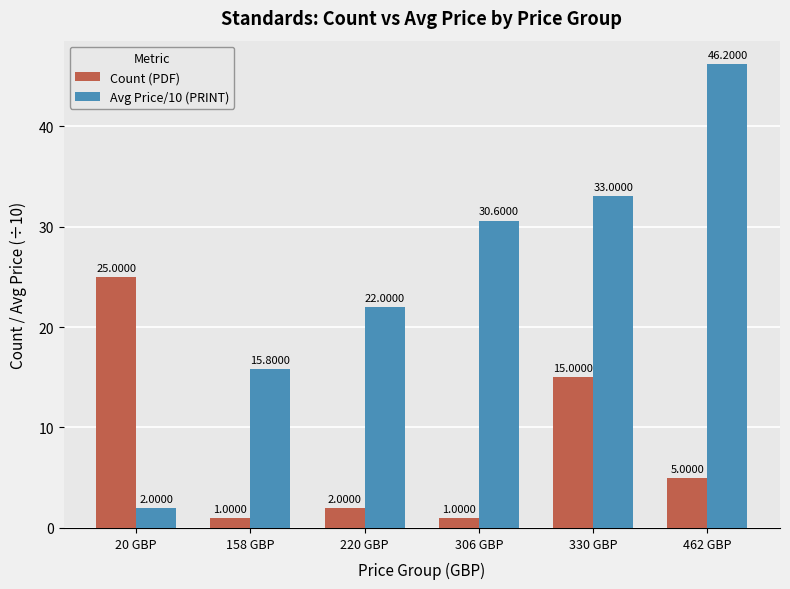

List the series in order of their overall mean, highest first.

Avg Price/10 (PRINT), Count (PDF)